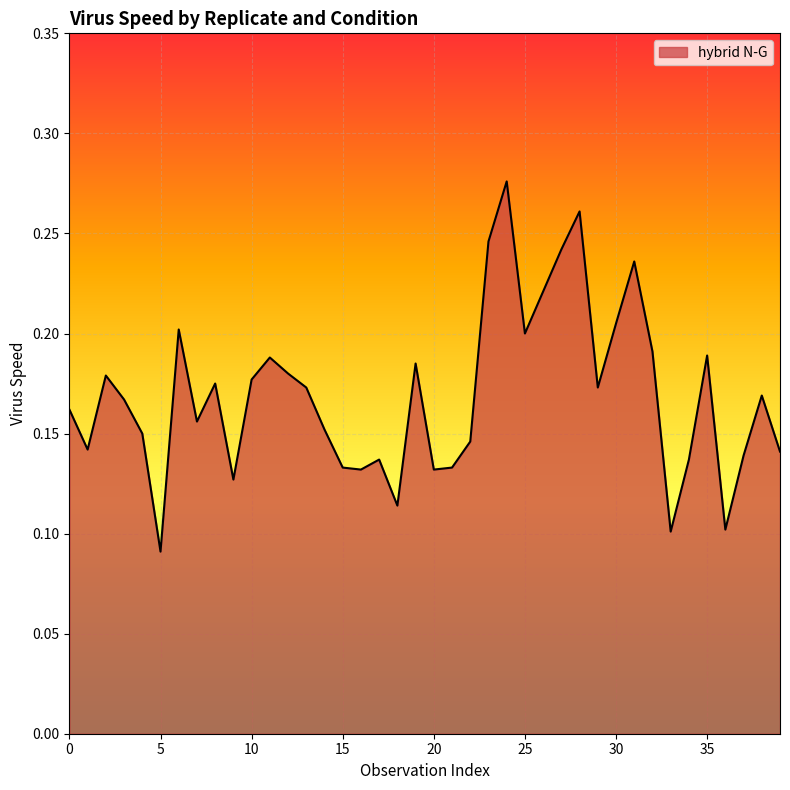

How many lines are shown in the chart?

1